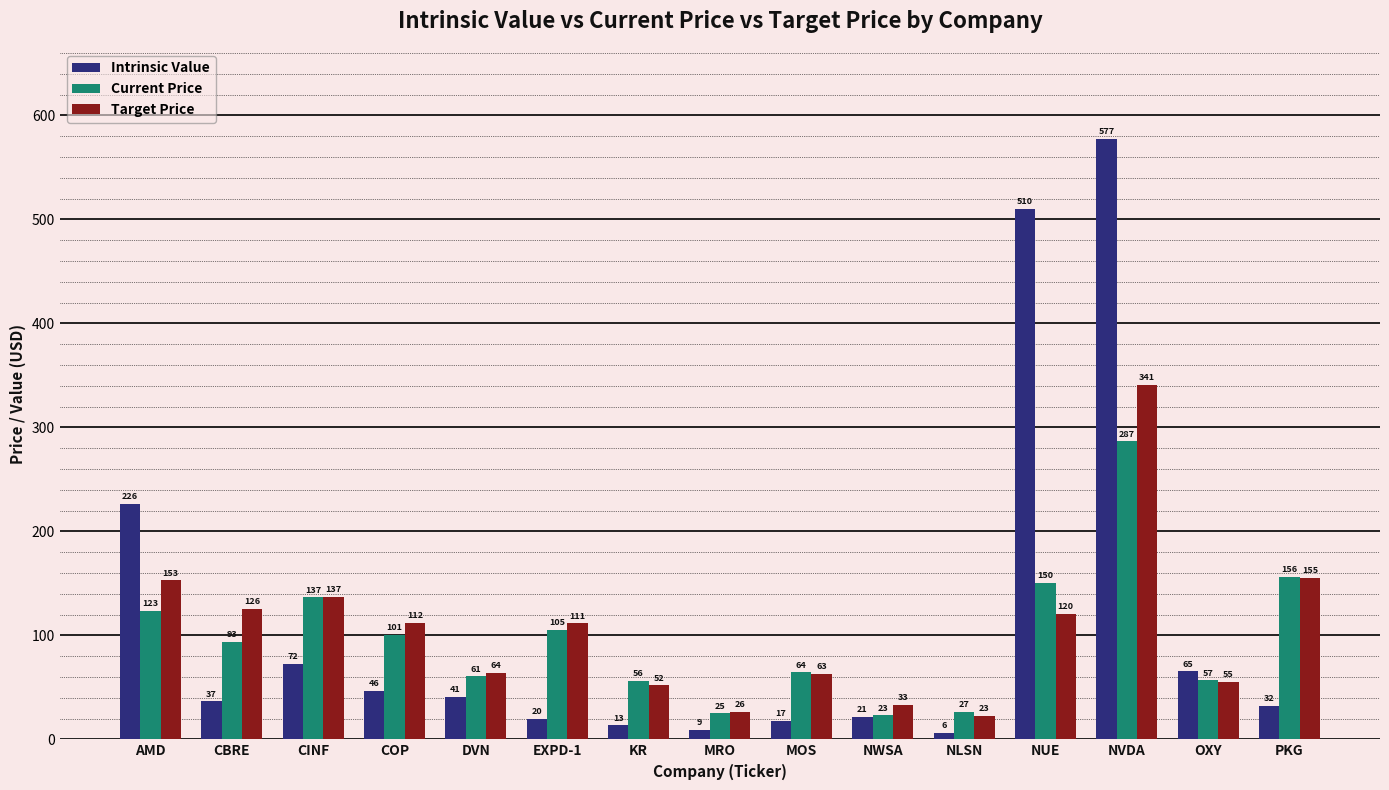

Which series changed the most between CINF and OXY?

Target Price